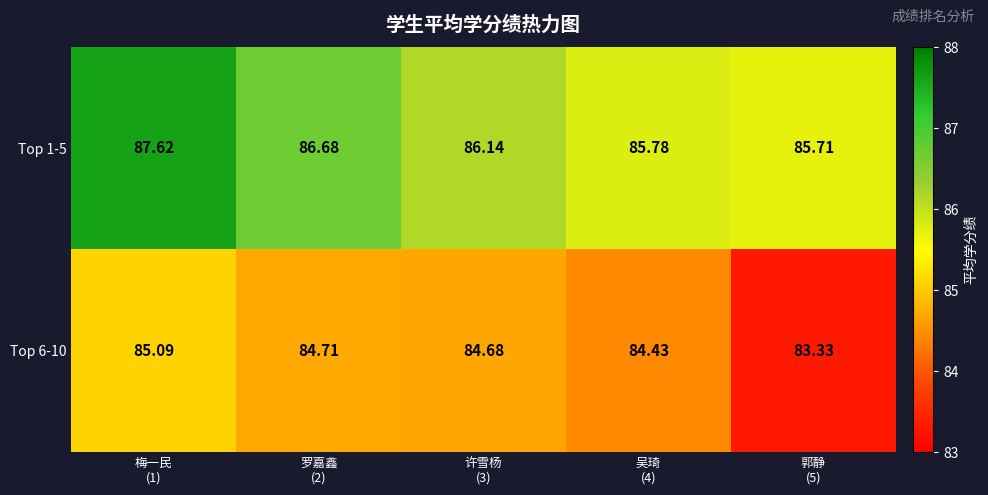

Count the number of data series in this chart.

2